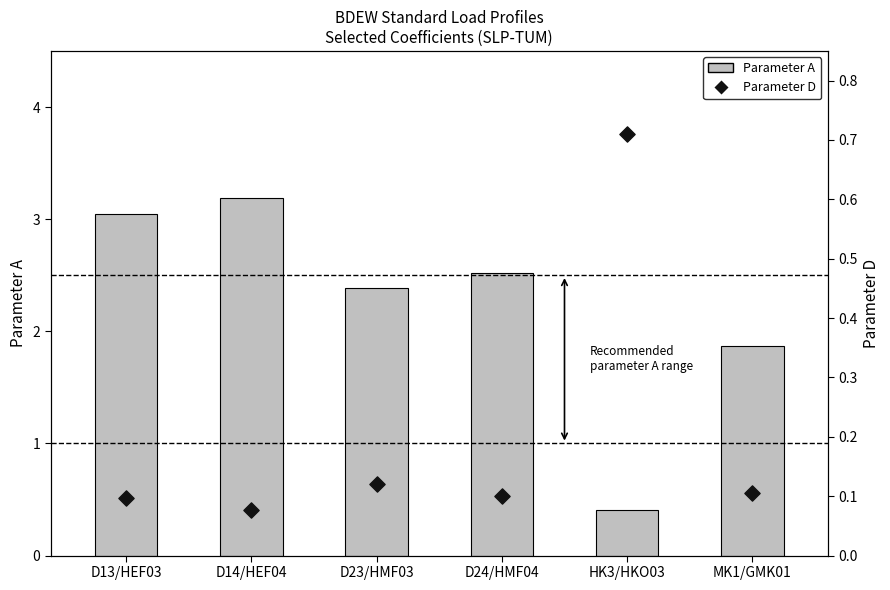

Is the value of Parameter A at MK1/GMK01 greater than the value of Parameter D at MK1/GMK01?

Yes